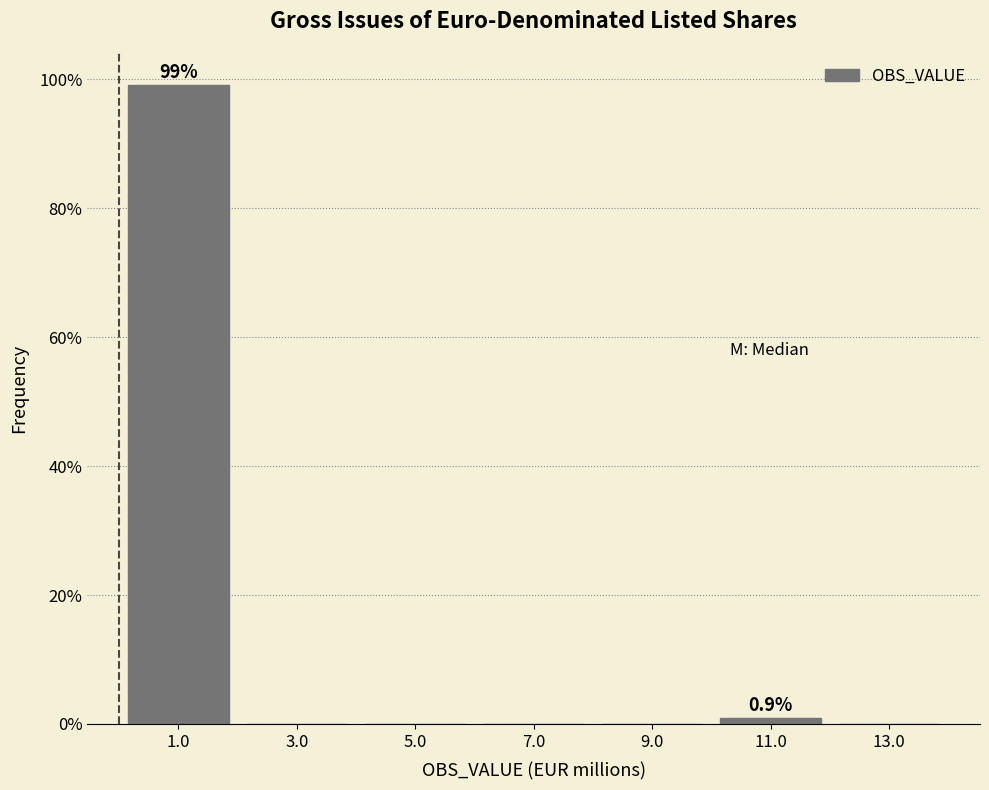

Reading right to left, list all the values displayed in this chart.

13.0=0.0	11.0=0.9	9.0=0.0	7.0=0.0	5.0=0.0	3.0=0.0	1.0=99.1